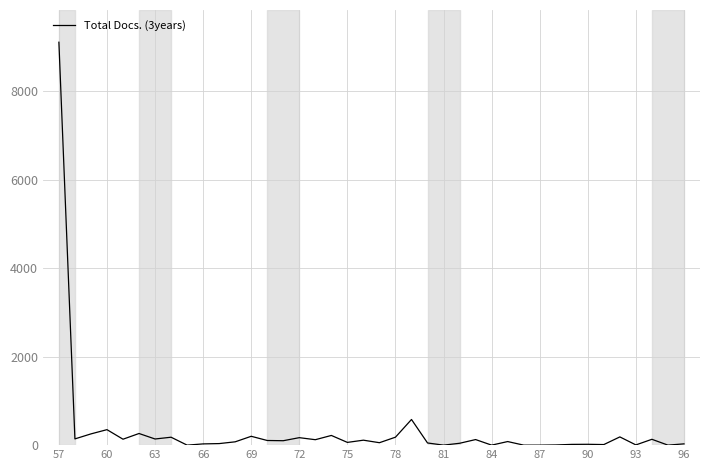

What is the greatest value displayed?

9106